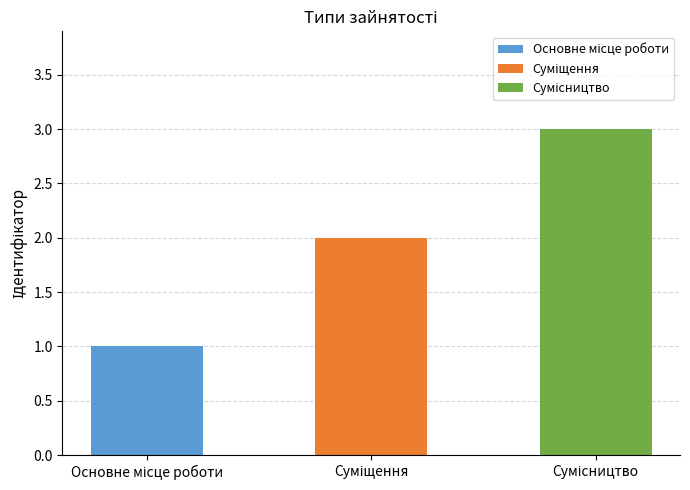

What position from the left is Сумісництво?

3